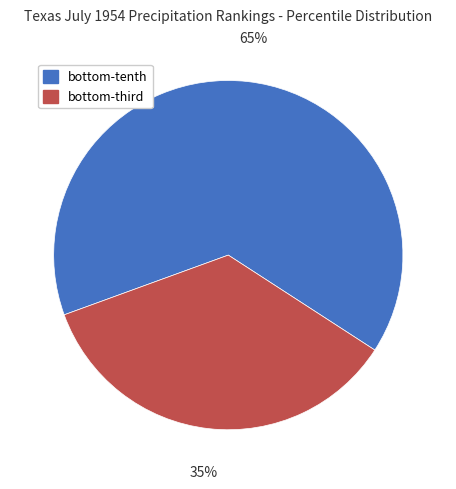

Which category has the biggest portion of the pie?

bottom-tenth